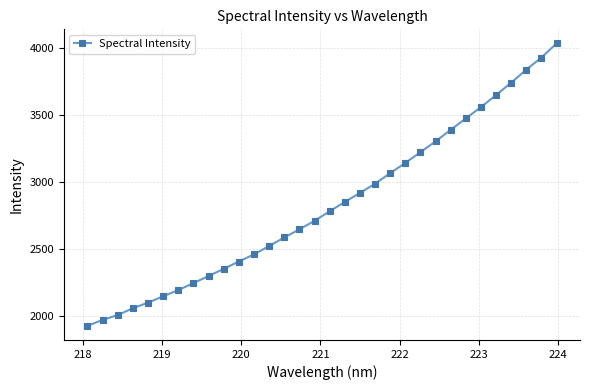

What is the value of the 12th point from the left?

2458.0